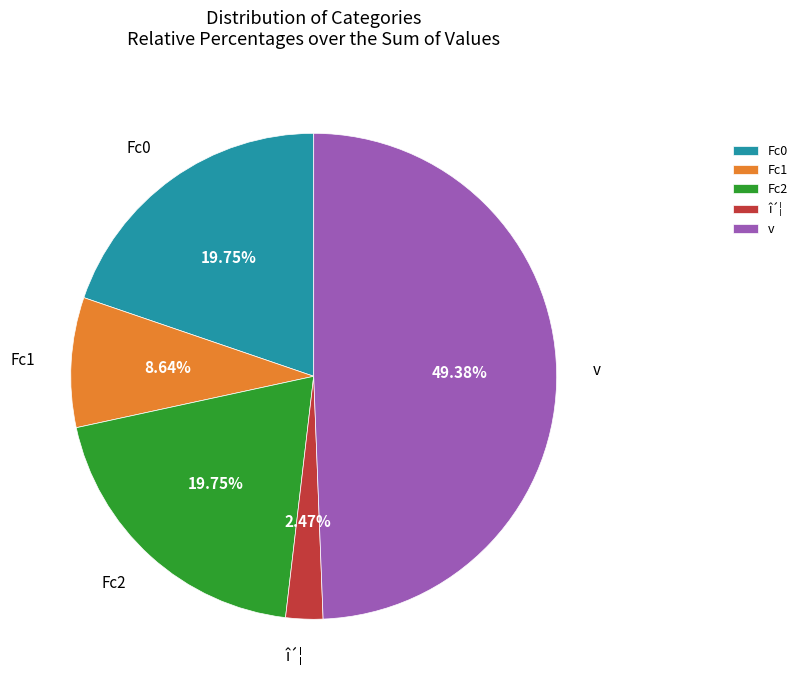

Approximately how many times larger is the value at Fc1 compared to Fc0?

0.4